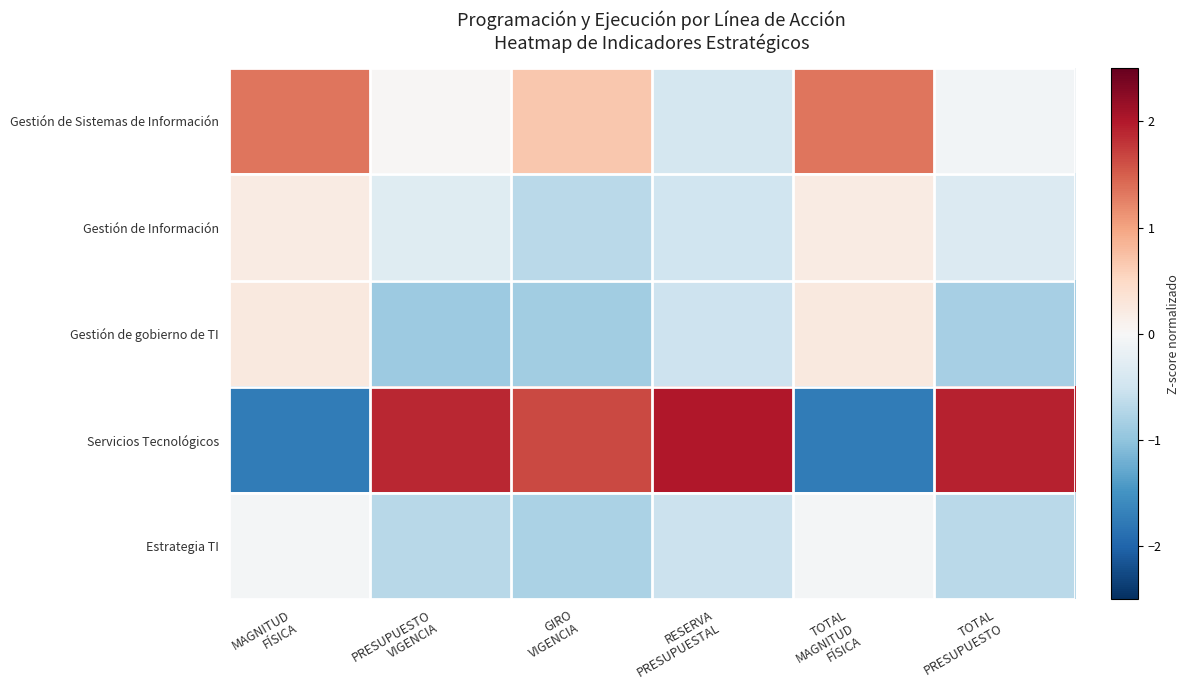

At TOTAL PRESUPUESTO, list the series in order from largest to smallest.

Servicios Tecnológicos, Gestión de Sistemas de Información, Gestión de Información, Estrategia TI, Gestión de gobierno de TI